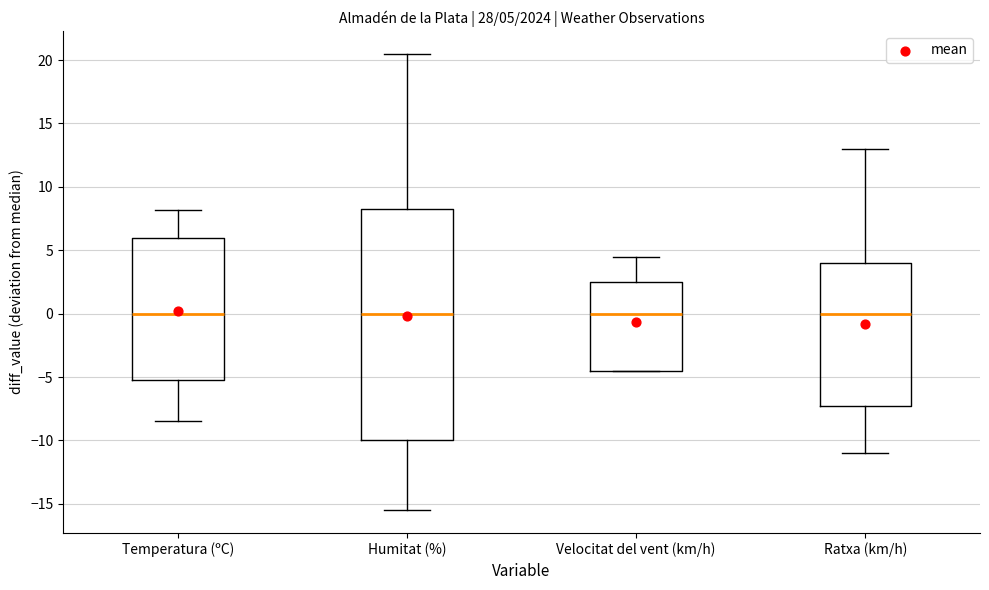

Comparing the boxes themselves (not the whiskers), which one is the tallest?

Humitat (%)